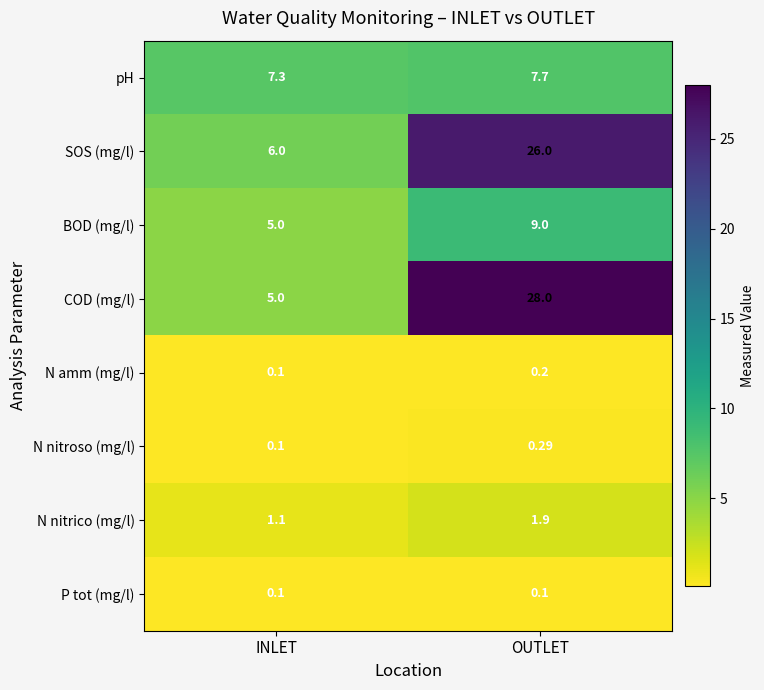

Rank the series by their maximum value, from lowest to highest.

P tot (mg/l), N amm (mg/l), N nitroso (mg/l), N nitrico (mg/l), pH, BOD (mg/l), SOS (mg/l), COD (mg/l)